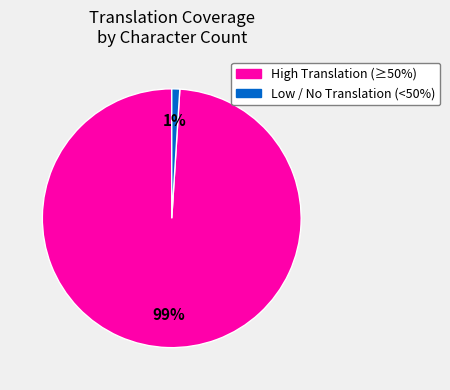

To the nearest percent, what is the difference between the largest and smallest slice percentages?

98%